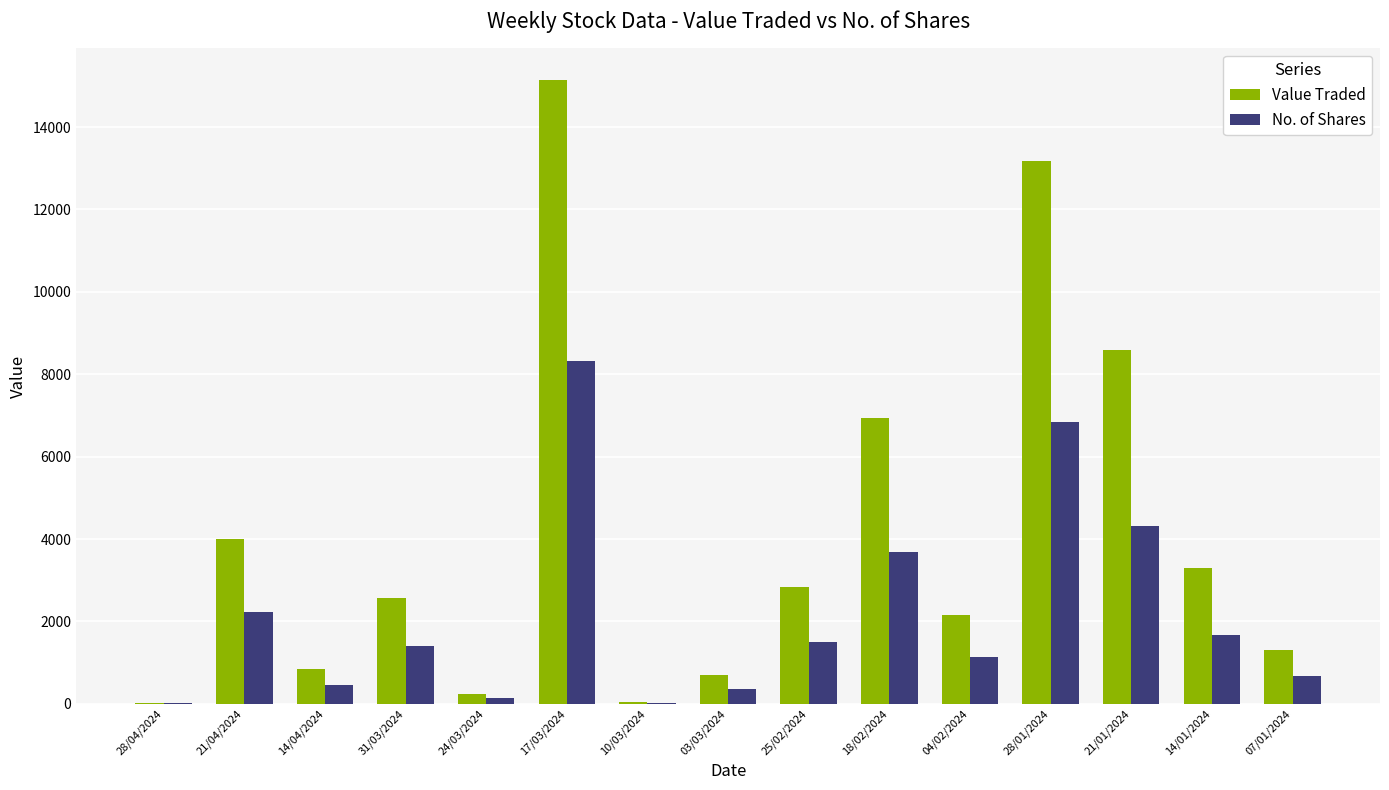

Which category has the highest value in the Value Traded series?

17/03/2024